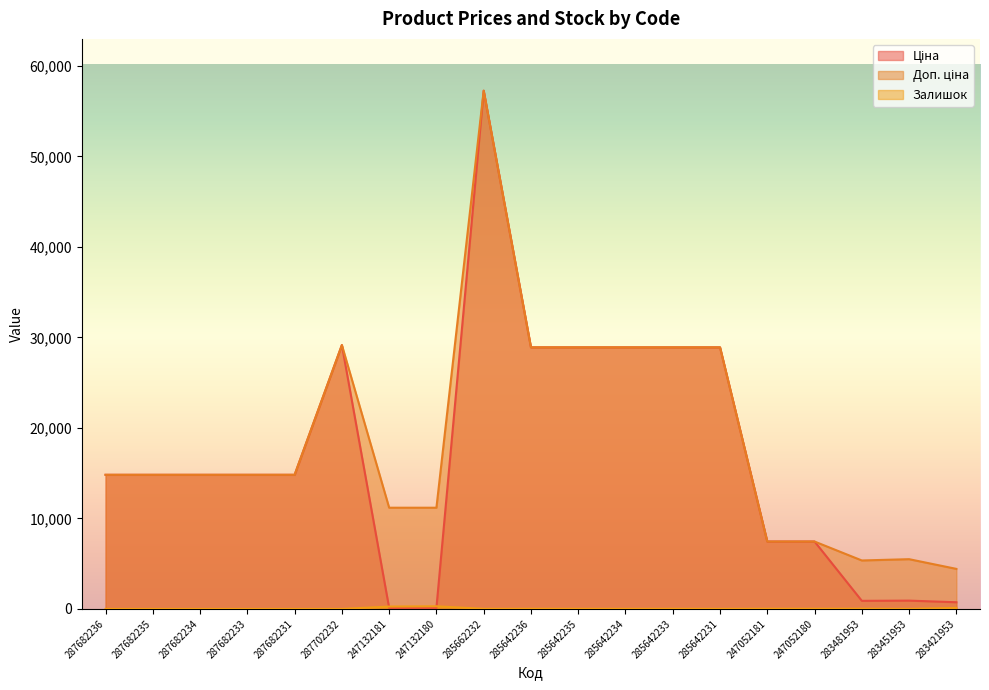

How many categories are shown in the chart?

19